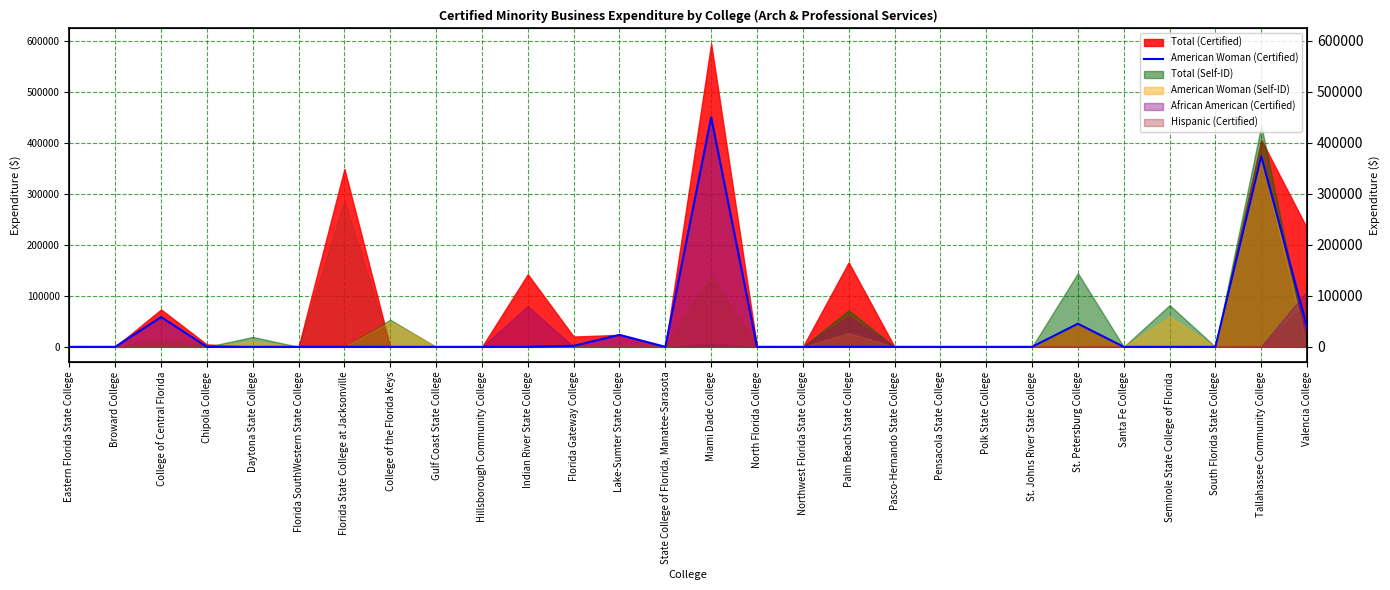

At which category does the chart reach its peak across all series?

Miami Dade College